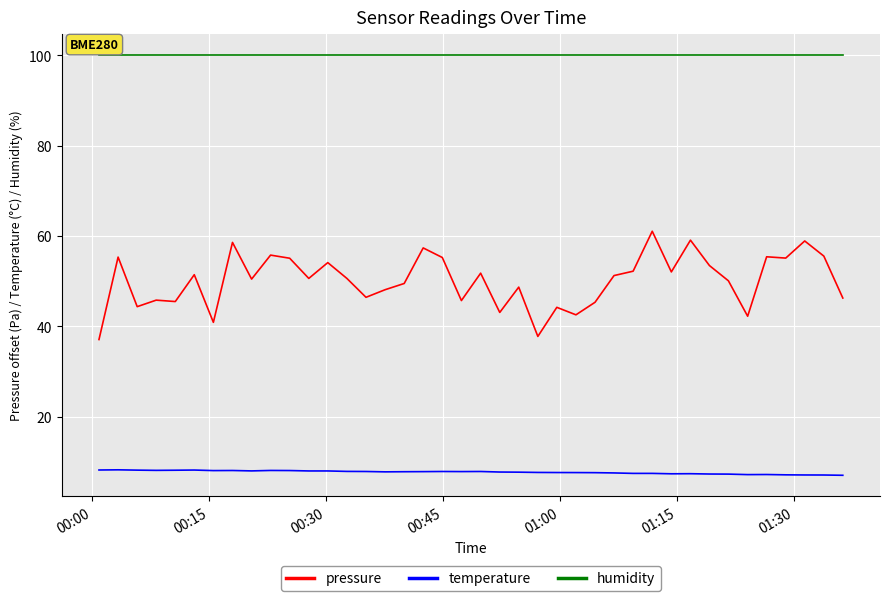

How many categories are shown in the chart?

40